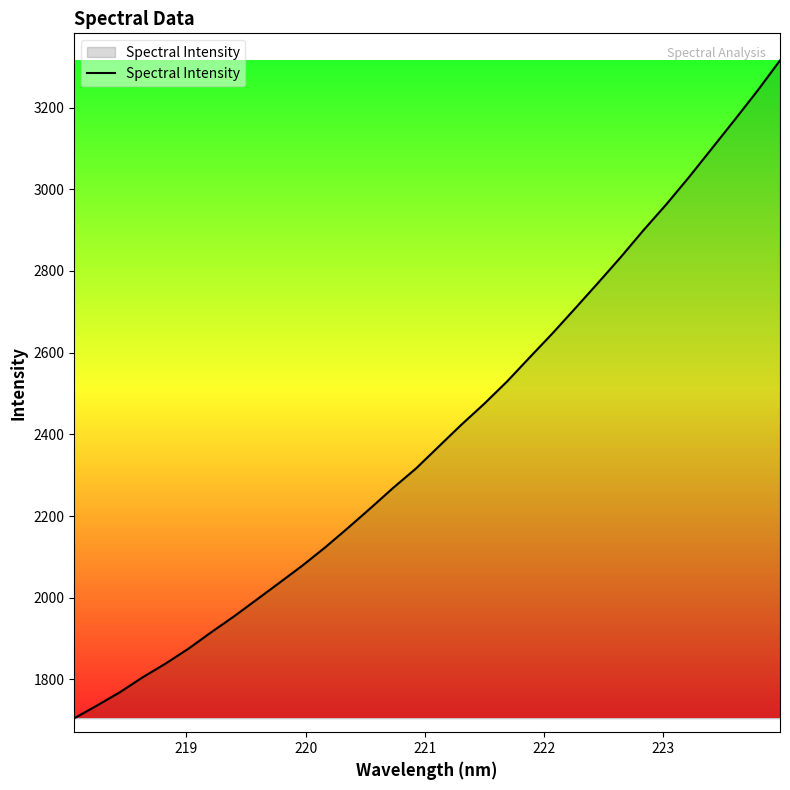

What is the minimum value shown in the chart?

1704.8